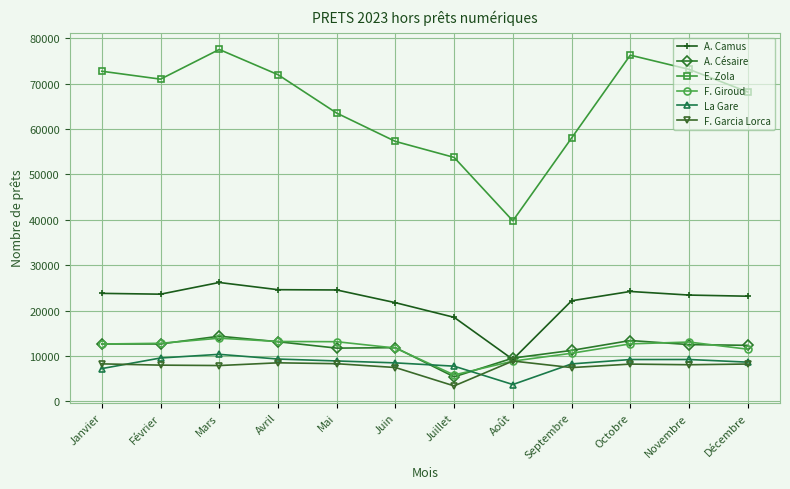

Does the chart display data point markers on the line(s)?

Yes